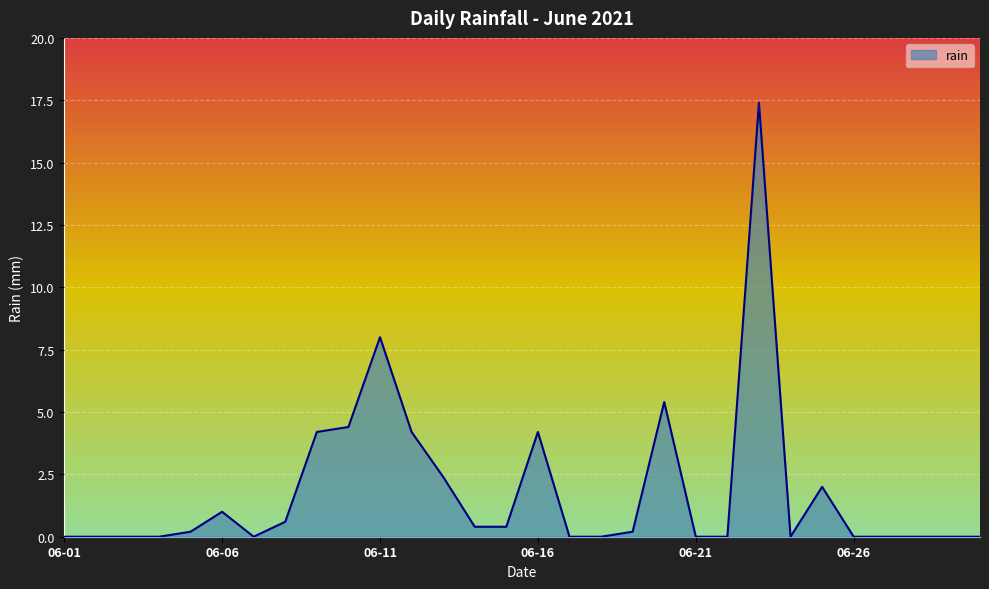

What is the difference between the maximum and minimum values?

17.4